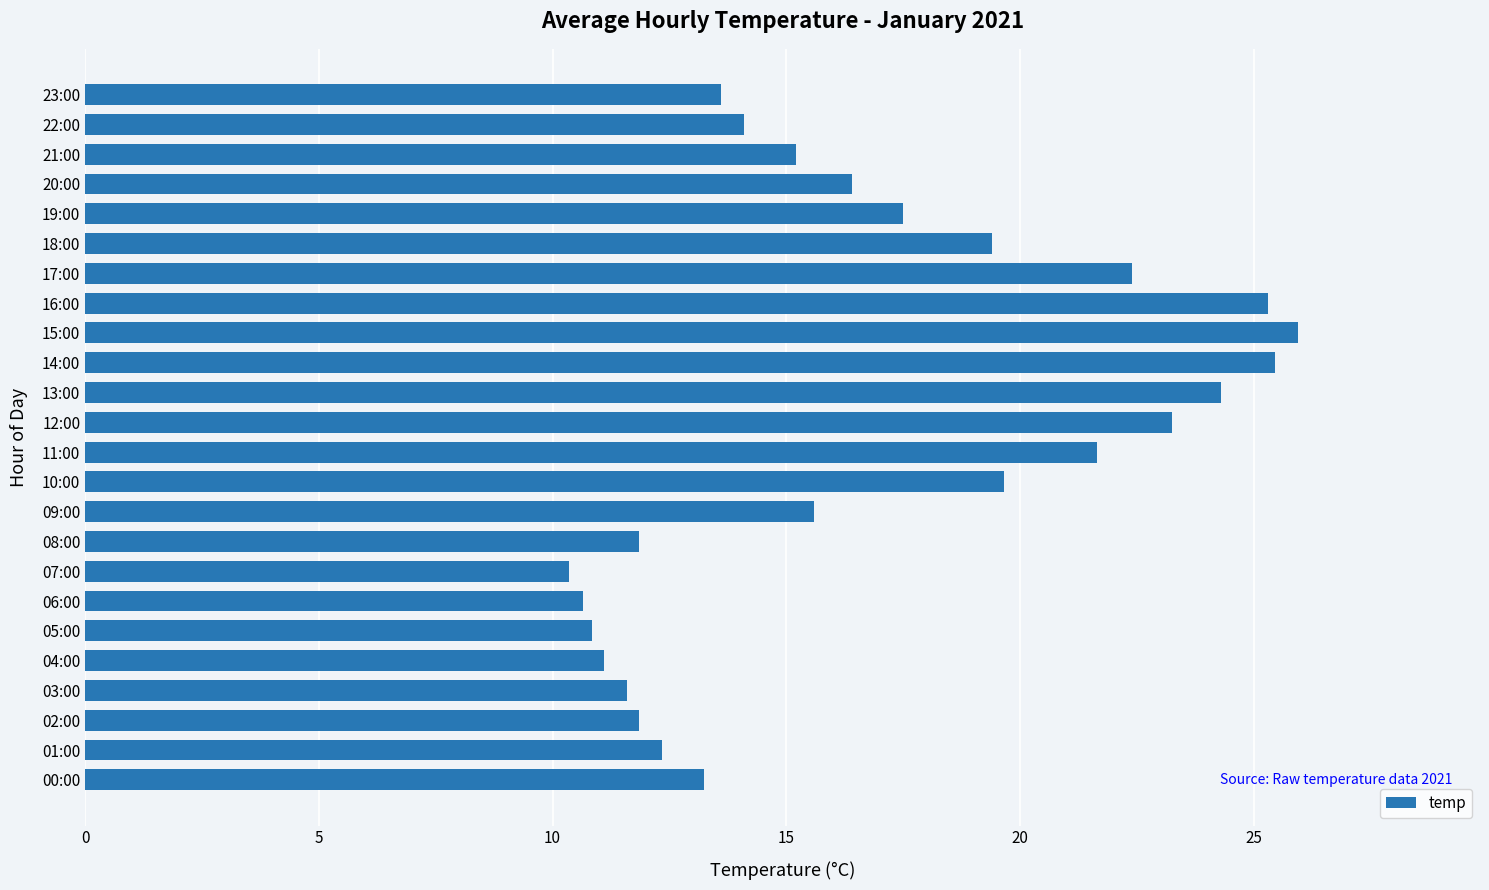

True or false: the data shows 25.9 at 15:00.

True